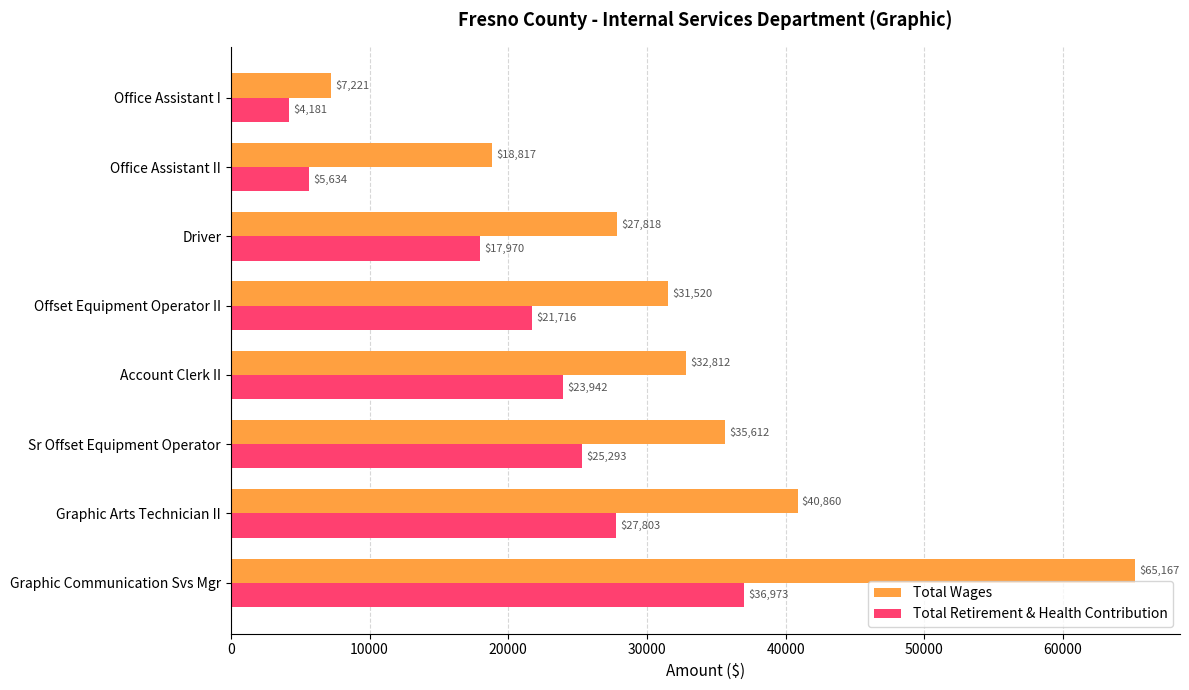

What is the difference between the Total Wages values at Graphic Communication Svs Mgr and Office Assistant I?

57946.0